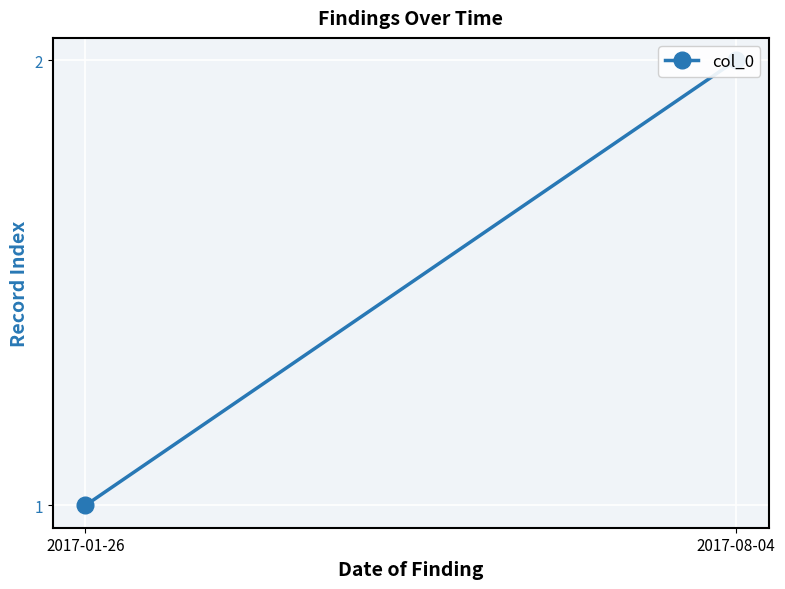

Rank the categories by value from highest to lowest.

2017-08-04, 2017-01-26